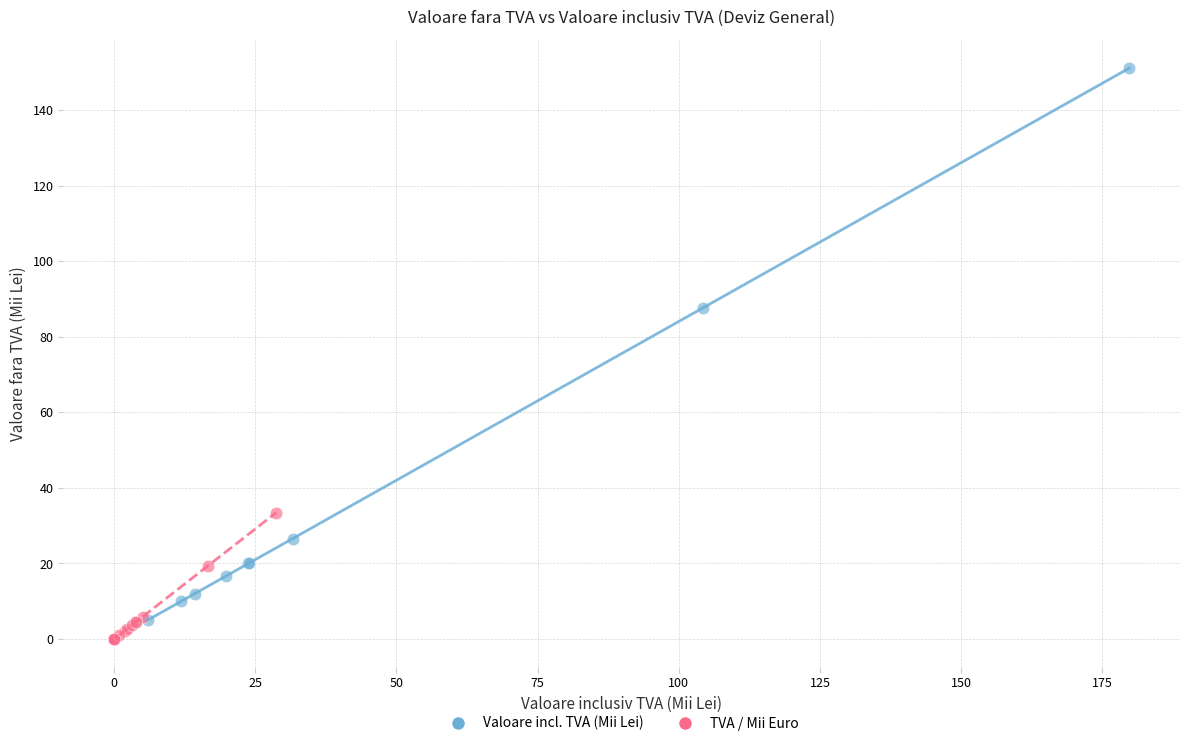

Which series has the largest Y range (max minus min)?

Valoare incl. TVA (Mii Lei)